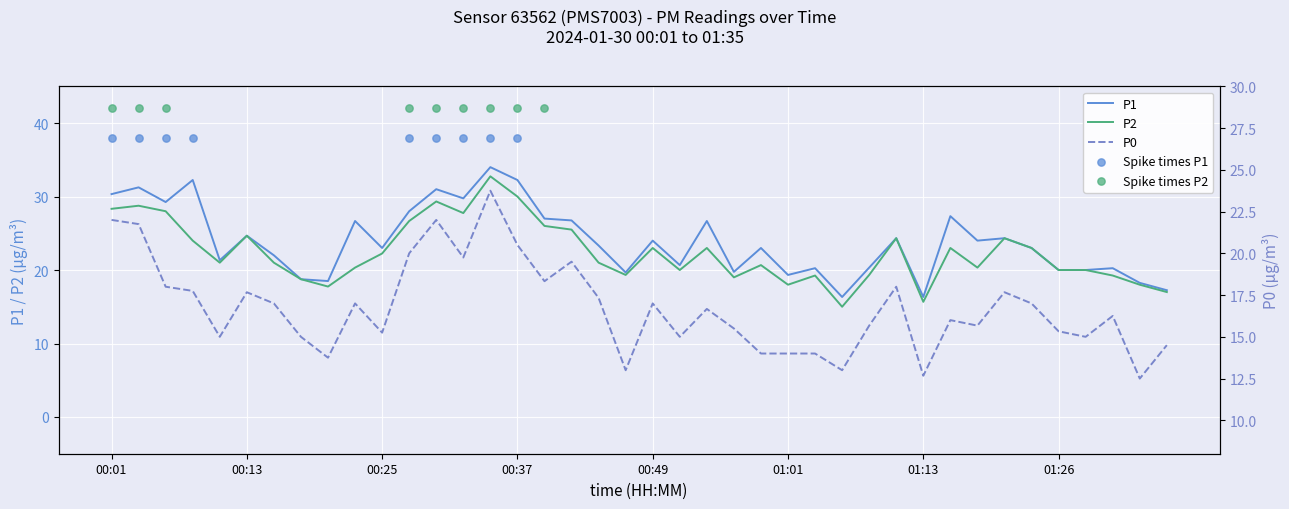

Which series reaches the maximum Y coordinate?

P1